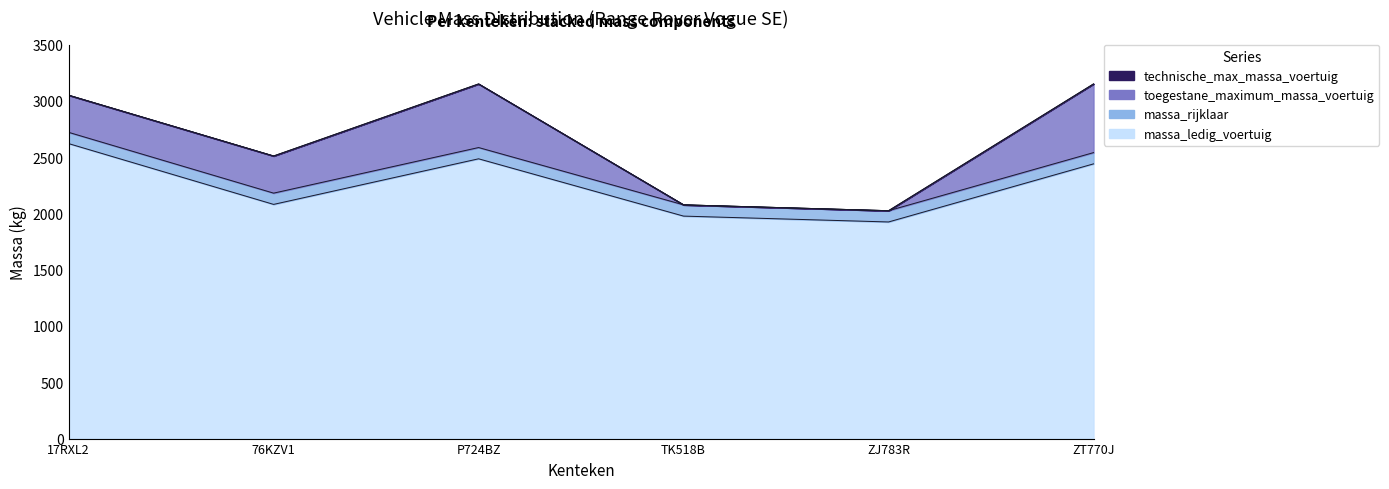

How many lines are shown in the chart?

4